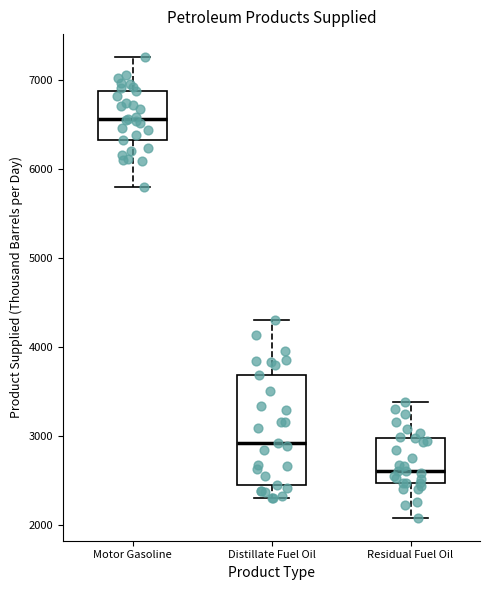

Reading left to right, read every box against the y-axis: the position of its median line, the range the box covers, and the ends of its whiskers. The values are not printed on the chart, so give them approximately, as read against the axis.

Motor Gasoline: median 6600, box 6300 to 6900, whiskers 5800 to 7300
Distillate Fuel Oil: median 2900, box 2400 to 3700, whiskers 2300 to 4300
Residual Fuel Oil: median 2600, box 2500 to 3000, whiskers 2100 to 3400